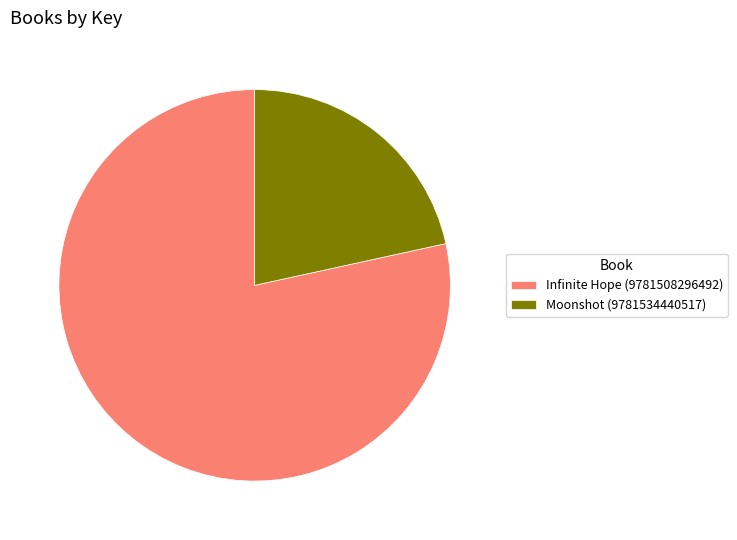

Is there any slice that represents more than half of the pie?

Yes